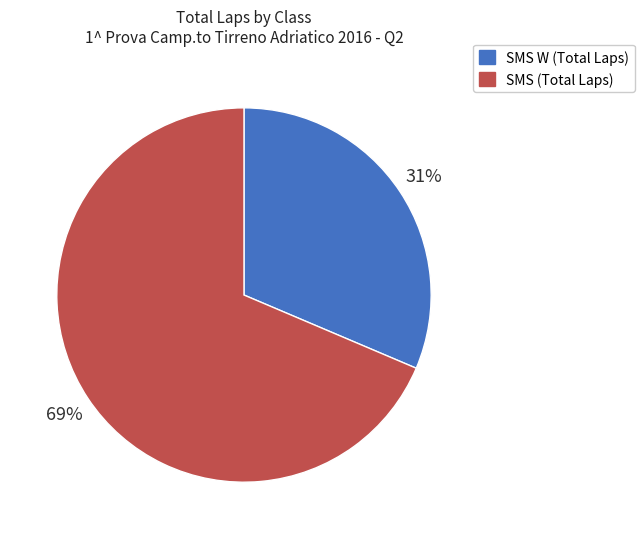

To the nearest percent, what is the average slice percentage?

50%